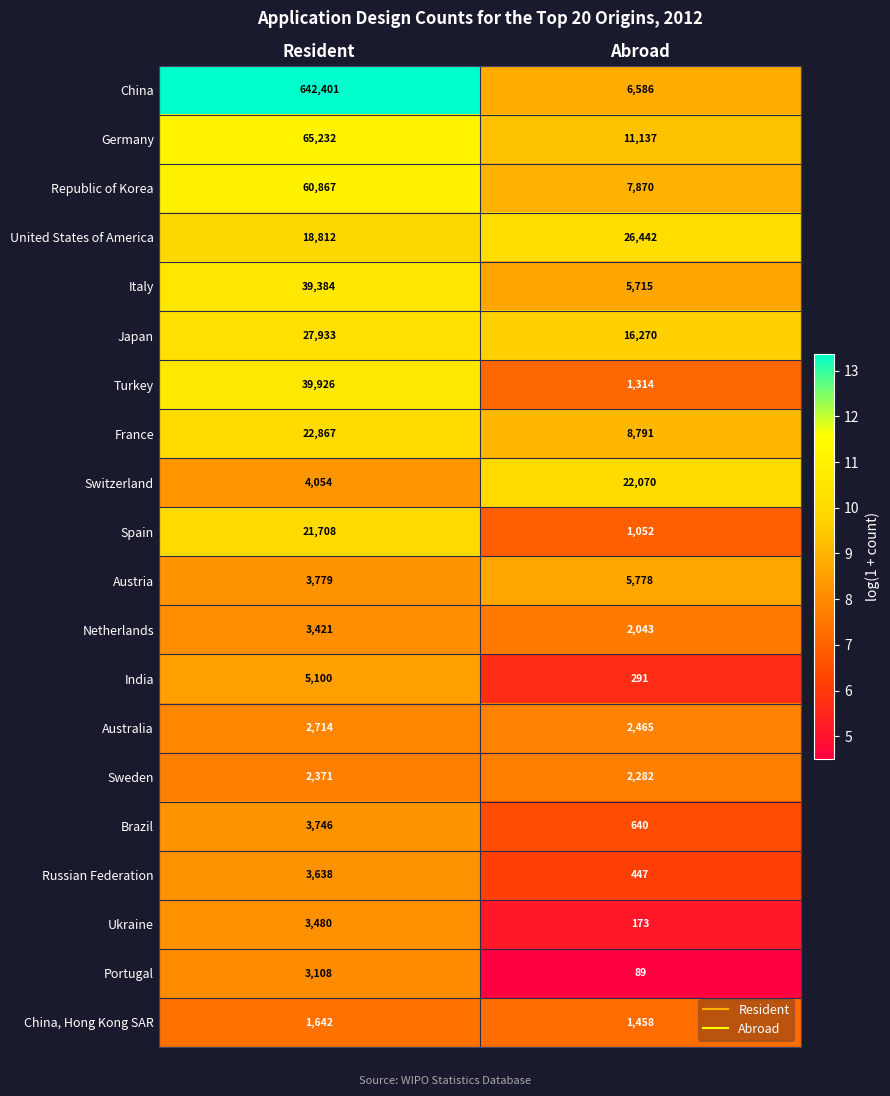

Which series changed the most between Resident and Abroad?

China